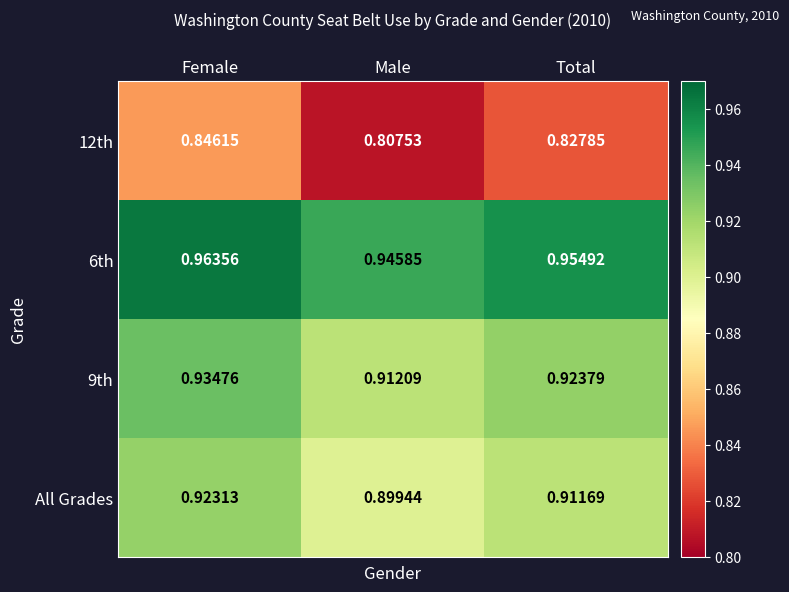

At which label is 6th closest to 0?

Male